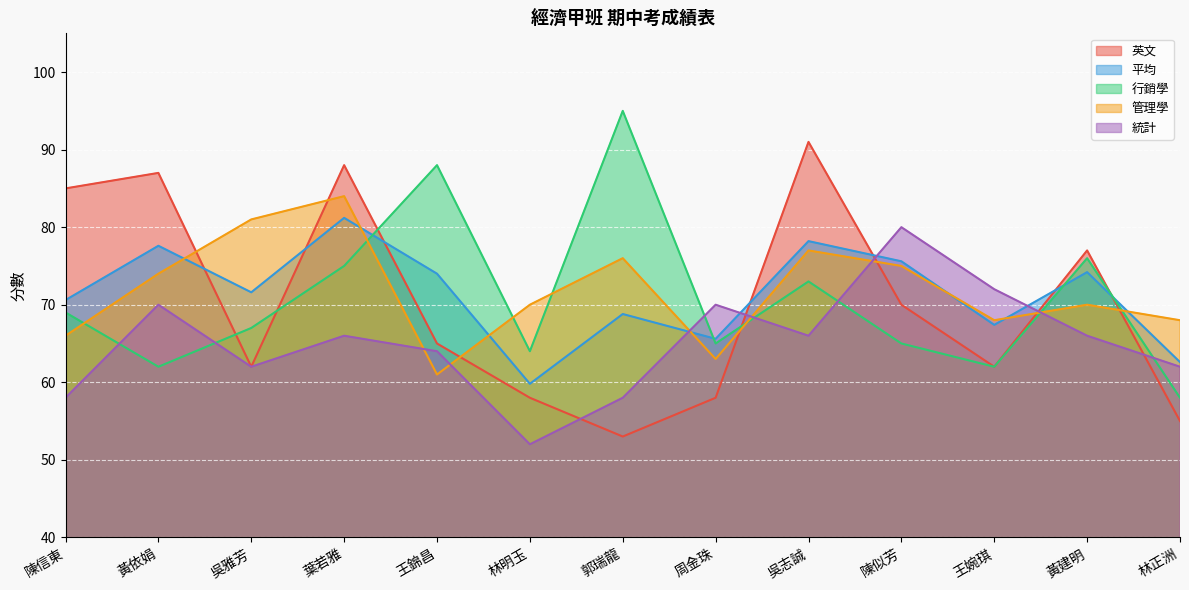

Where is the first local minimum for 管理學?

王錦昌